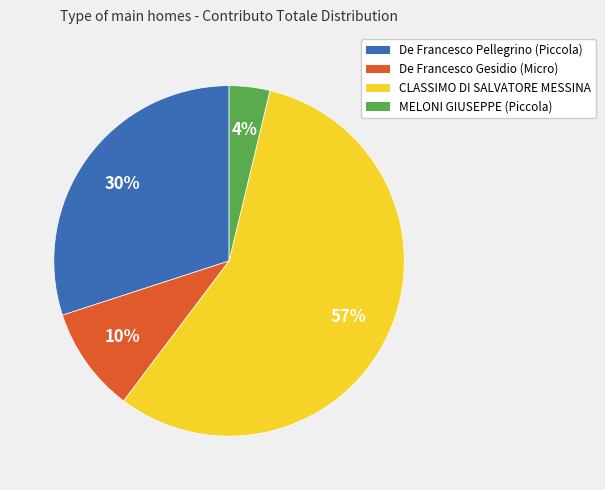

Which category has the smallest portion of the pie?

MELONI GIUSEPPE (Piccola)